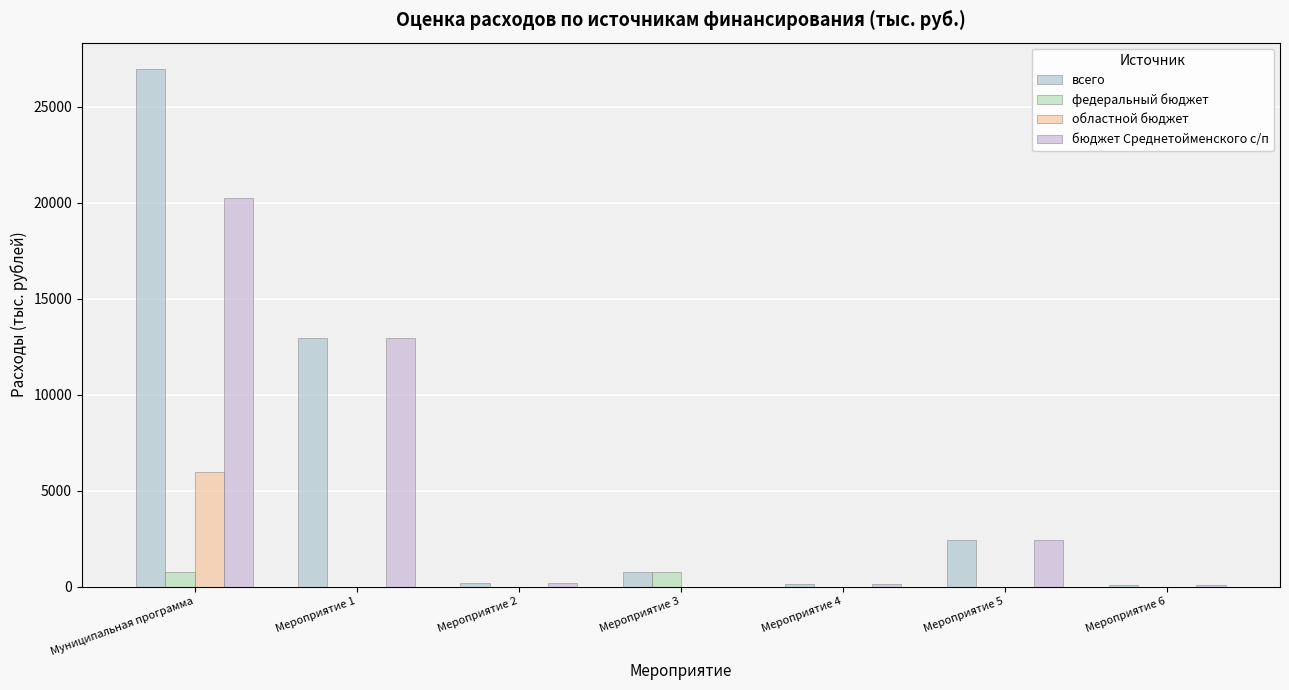

Count the number of categories in the chart.

7